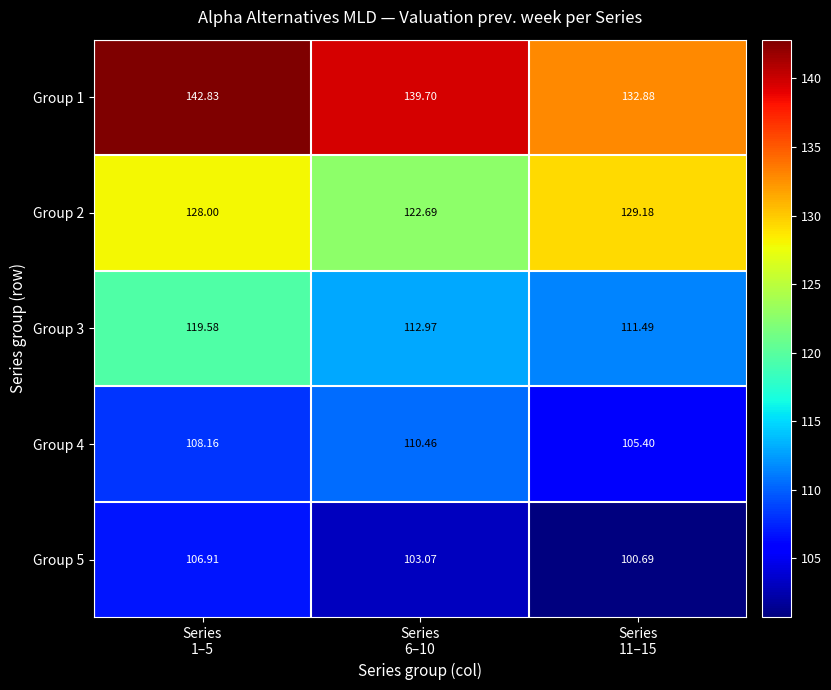

How many values in the Group 4 series are below 108?

1